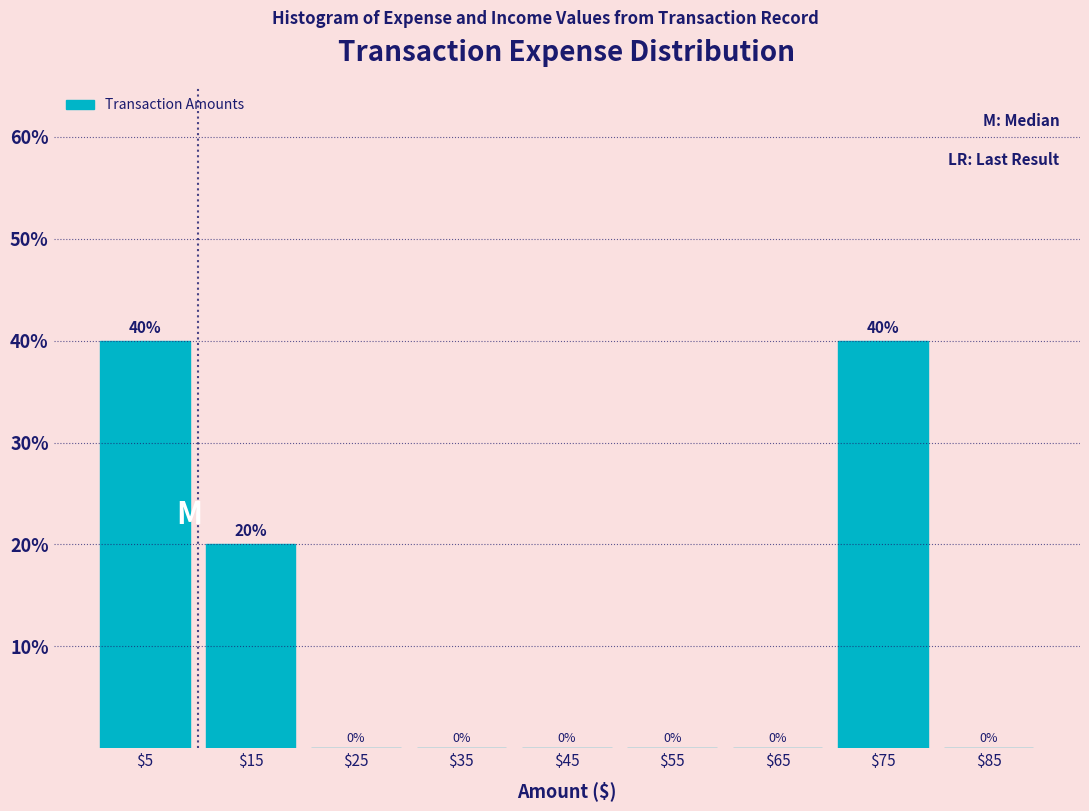

What is the height of the bar covering 70 to 80 on the x-axis?

40